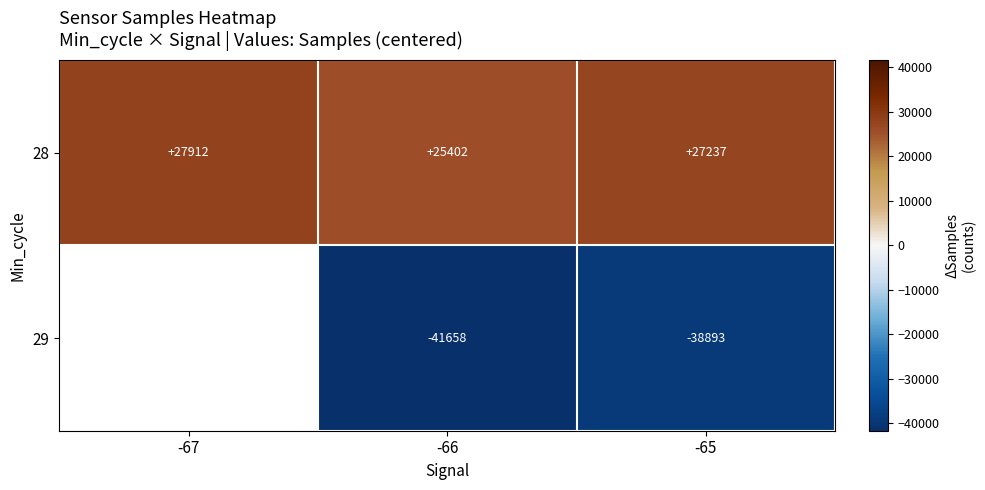

How many series are shown in this chart?

2